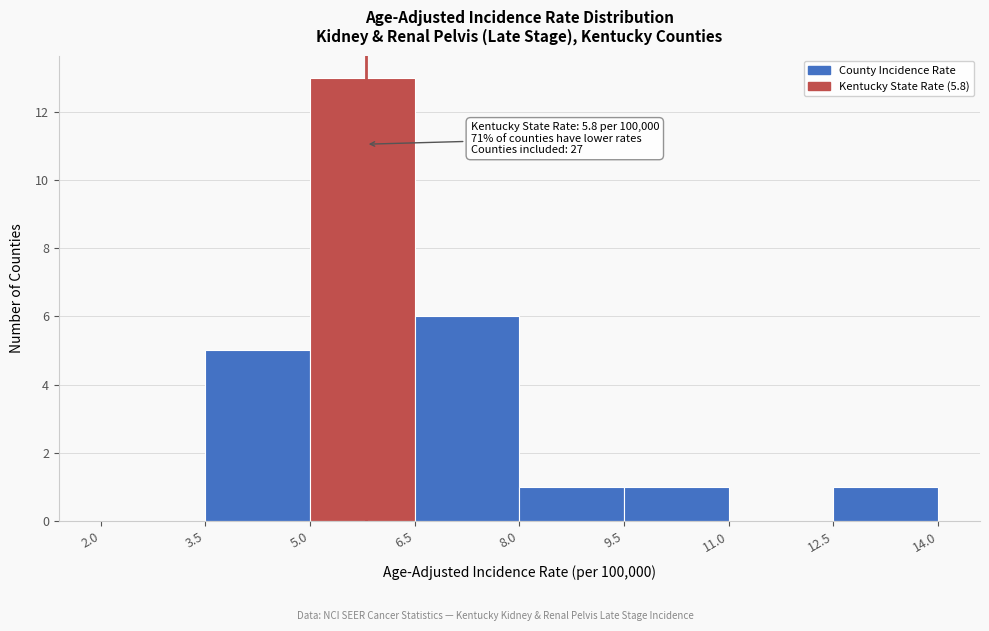

Over which range of the x-axis is the bar tallest?

5.0 to 6.5